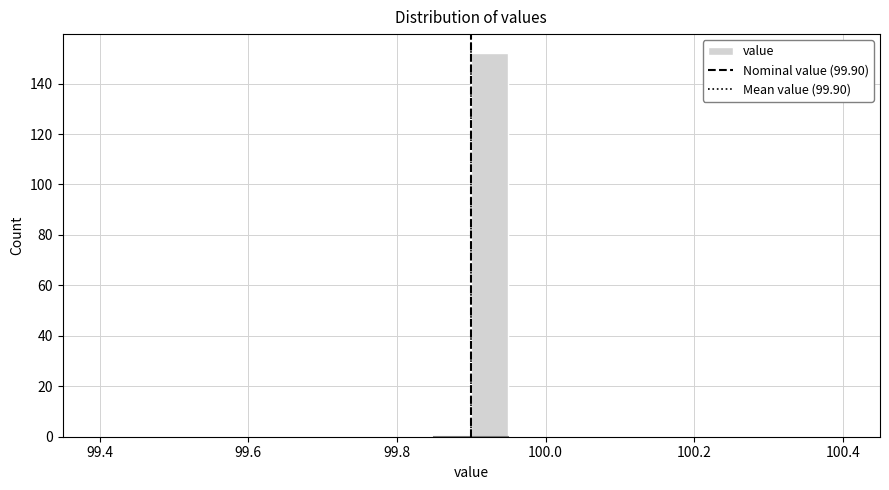

Read against the x-axis, roughly where is the centre of the tallest bar?

99.92